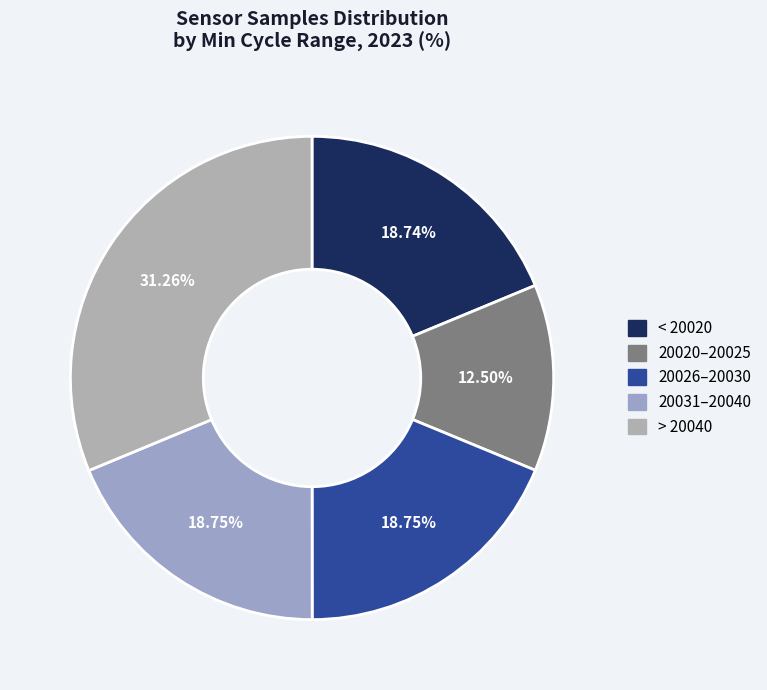

How many slices are in this pie chart?

5